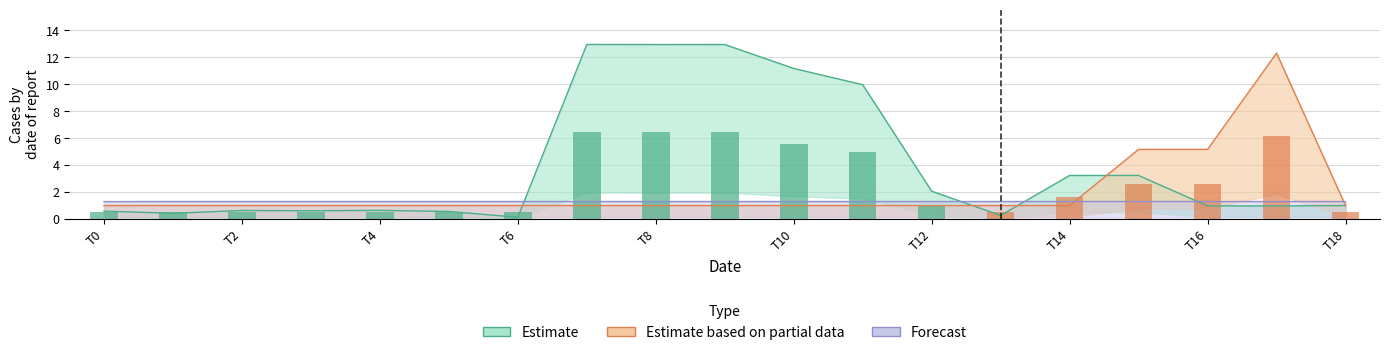

List the series in order of their overall mean, lowest first.

Forecast (value), Estimate based on partial data (value), Estimate (value)